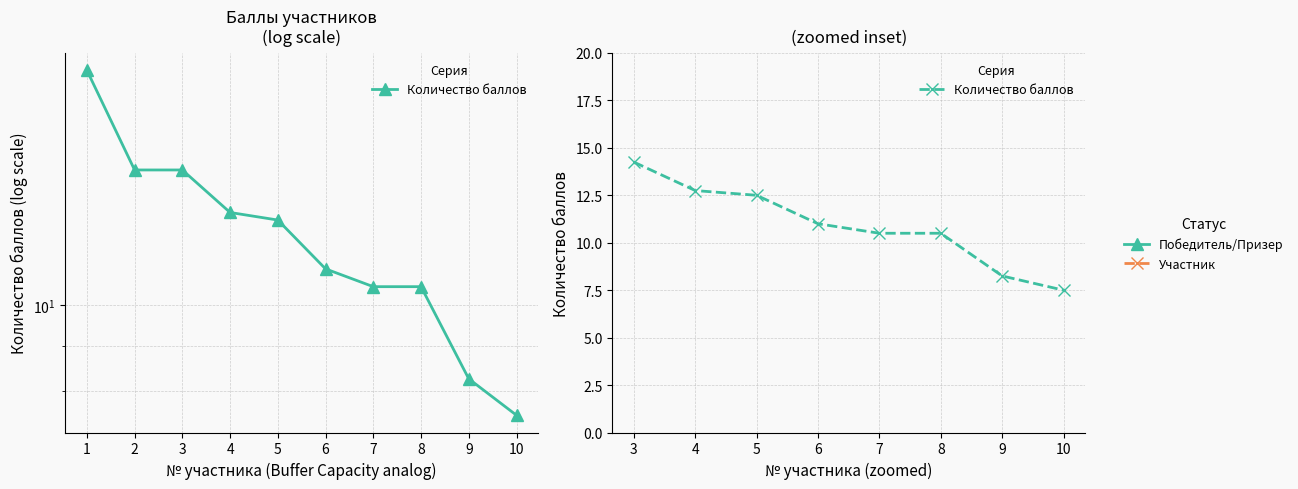

How many series are shown in this chart?

1